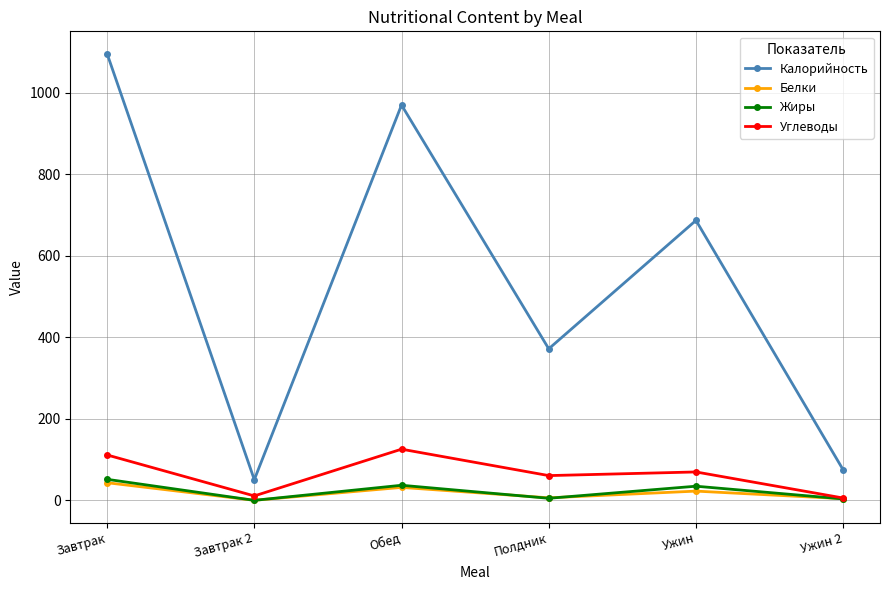

What is the label of the 4th point from the left?

Полдник